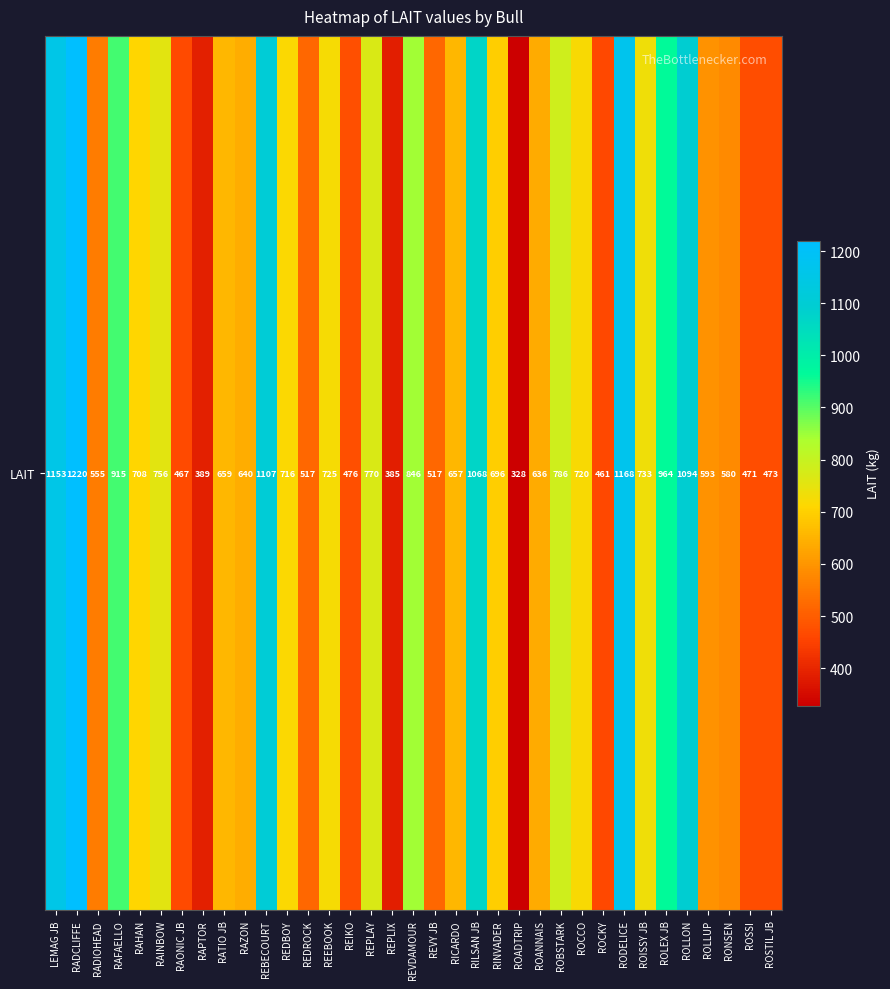

How many data points does each series have?

35